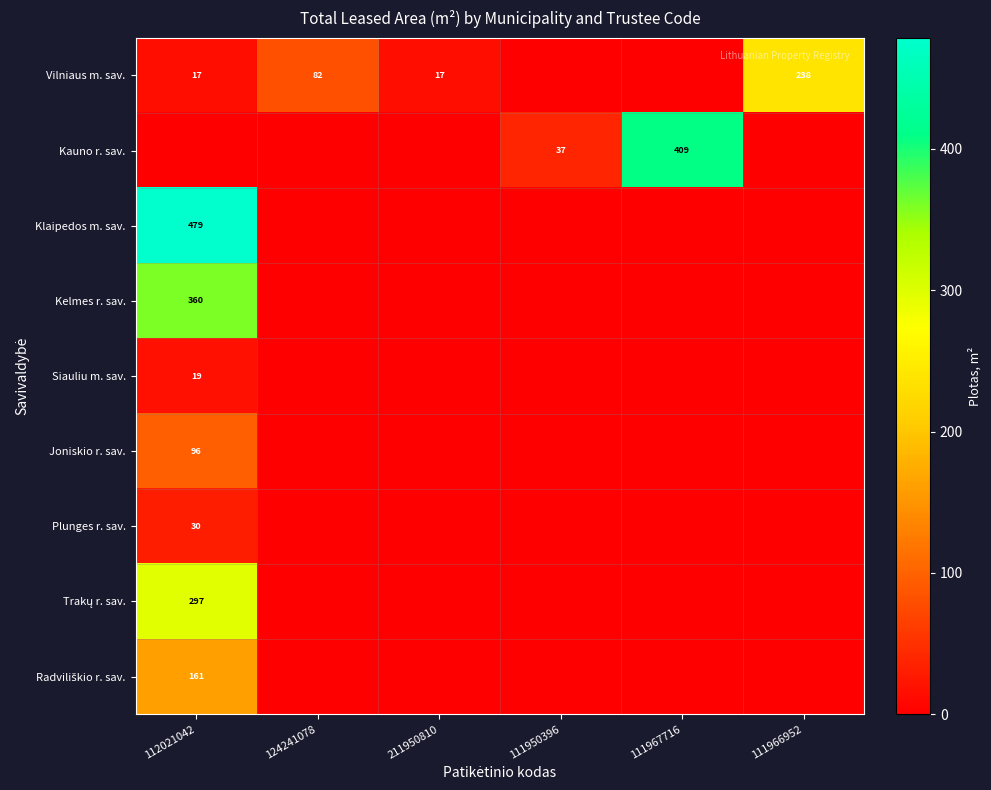

What is the highest value of the Trakų r. sav. series?

296.5